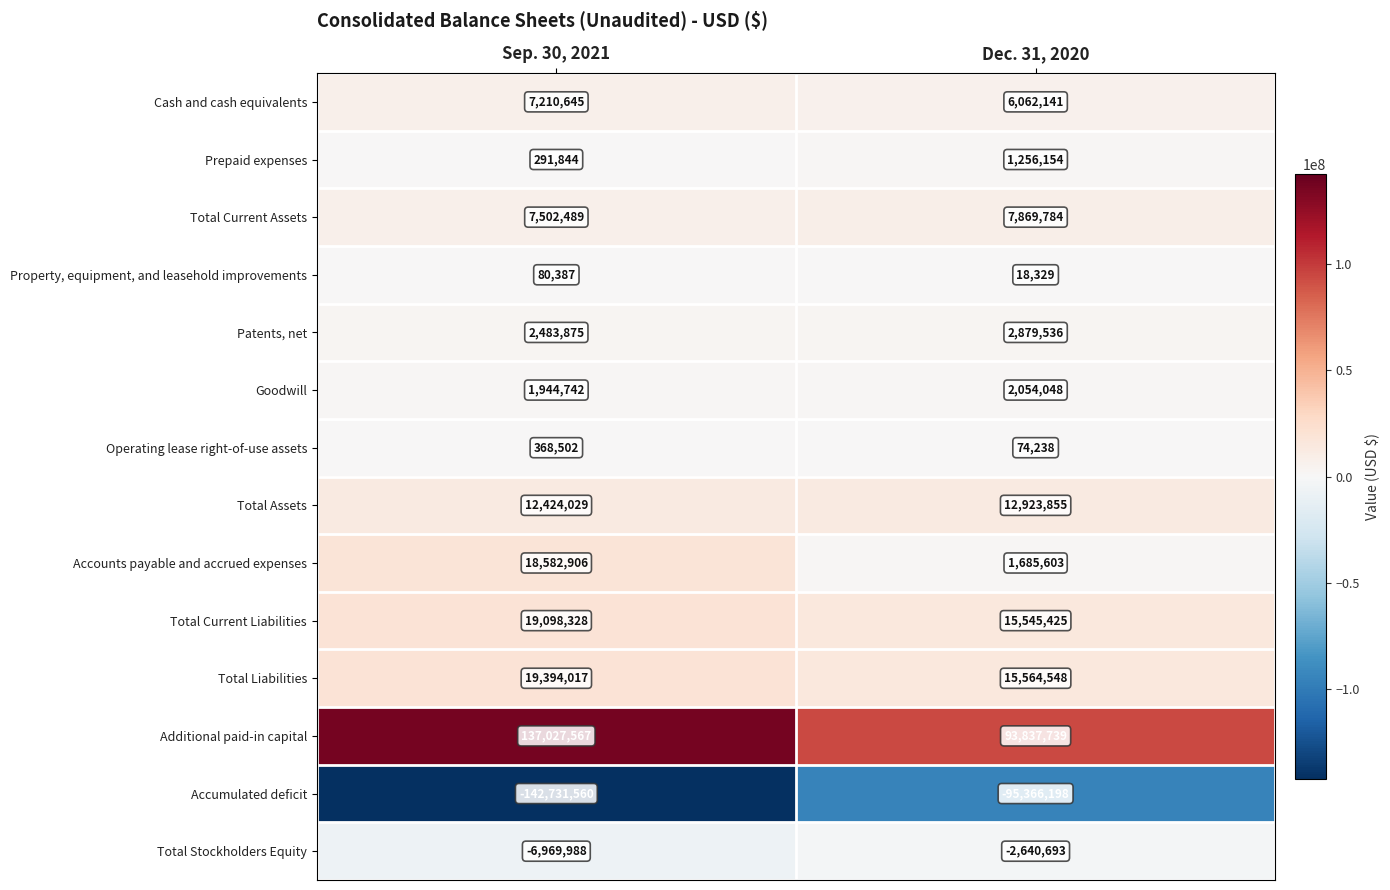

At which category is the sum across all series the highest?

Sep. 30, 2021